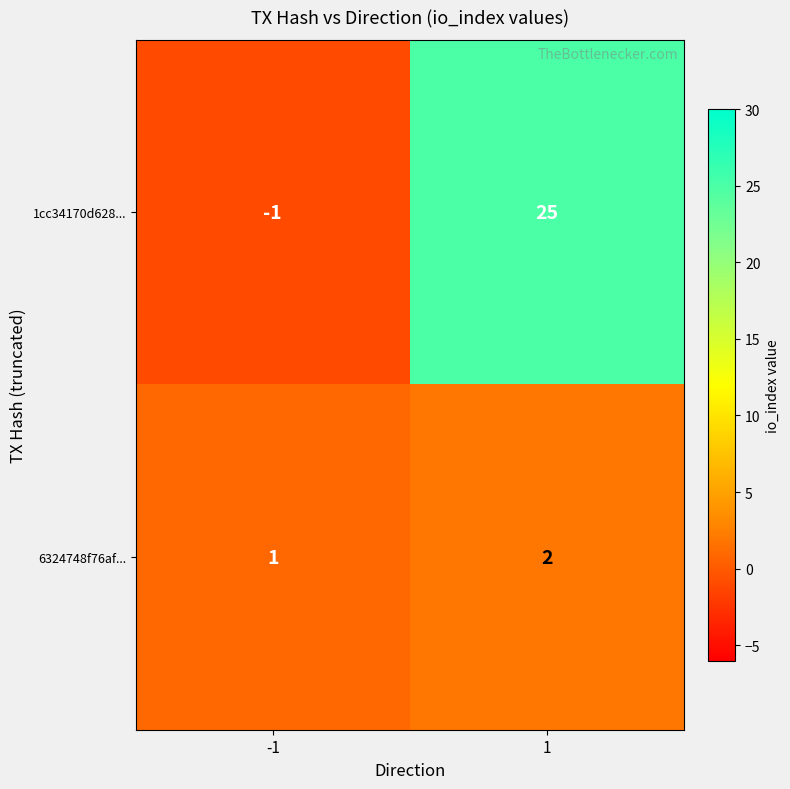

What is the total value across all series at 1?

27